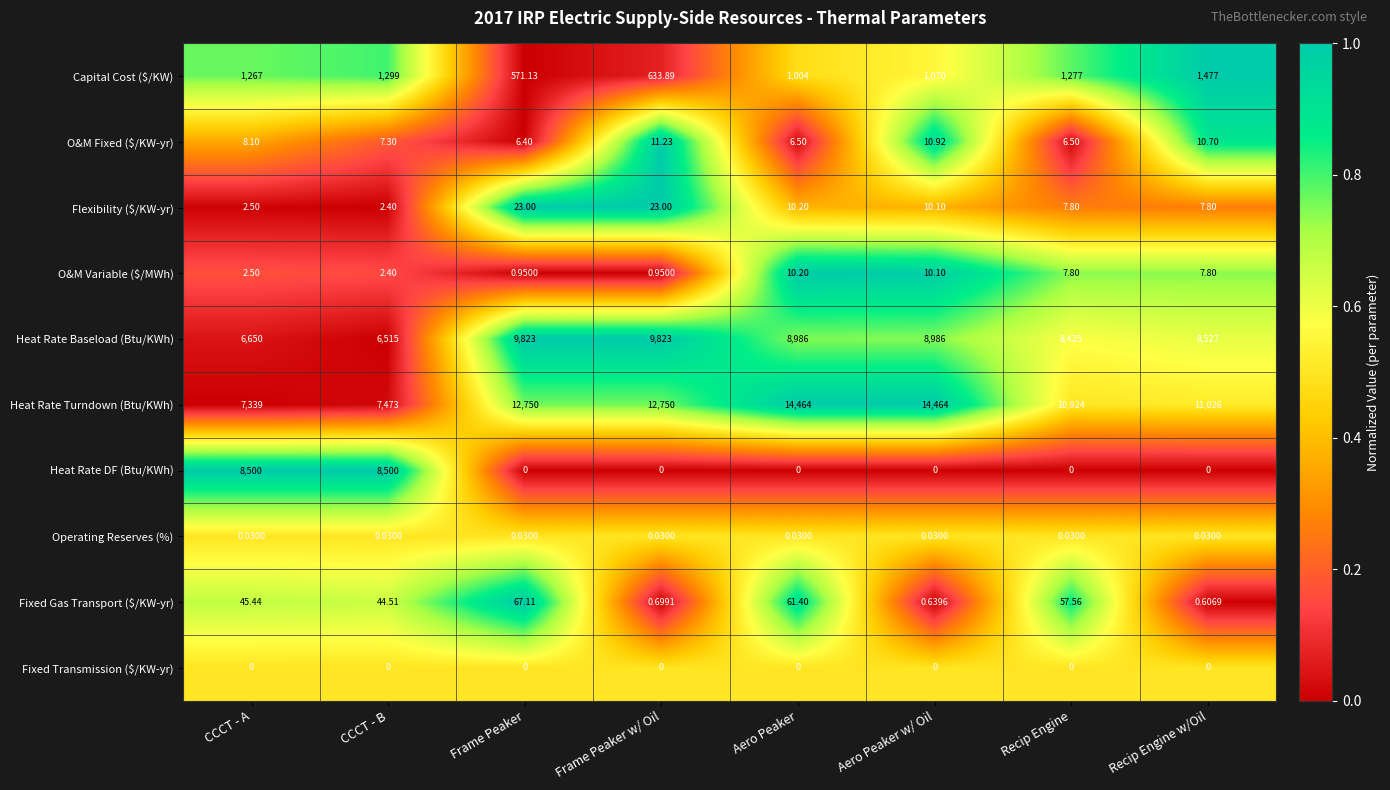

Which series changed the most between CCCT - B and Frame Peaker w/ Oil?

Heat Rate DF (Btu/KWh)